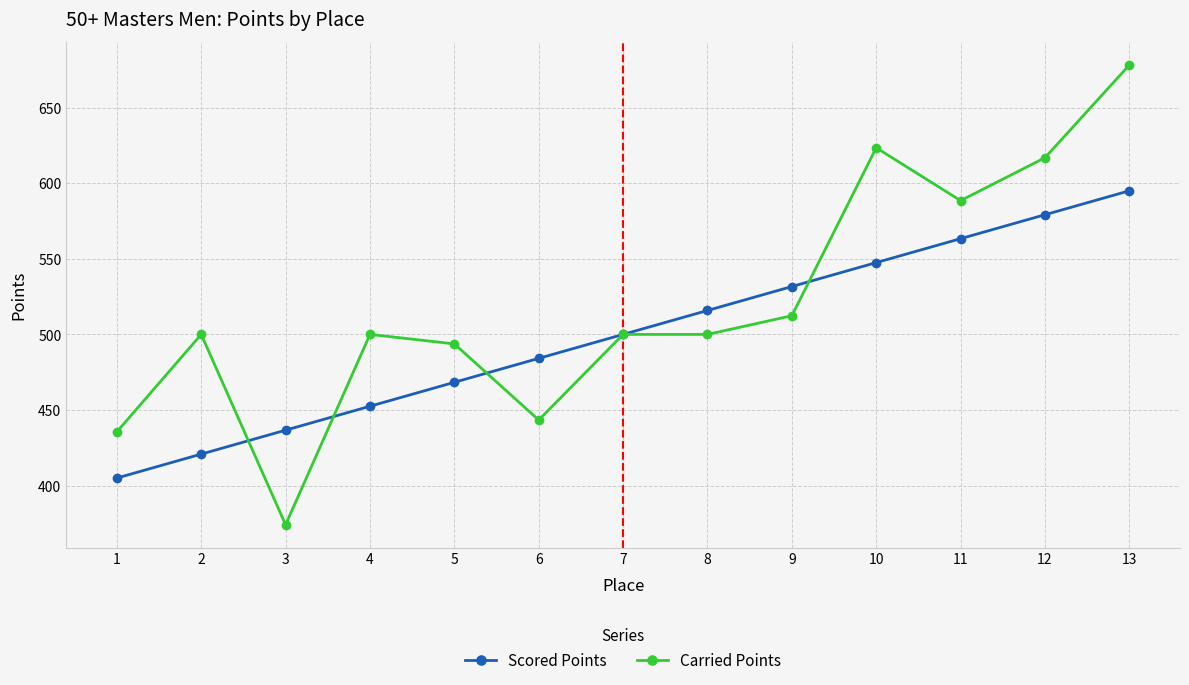

Rank the series by their maximum value, from highest to lowest.

Carried Points, Scored Points